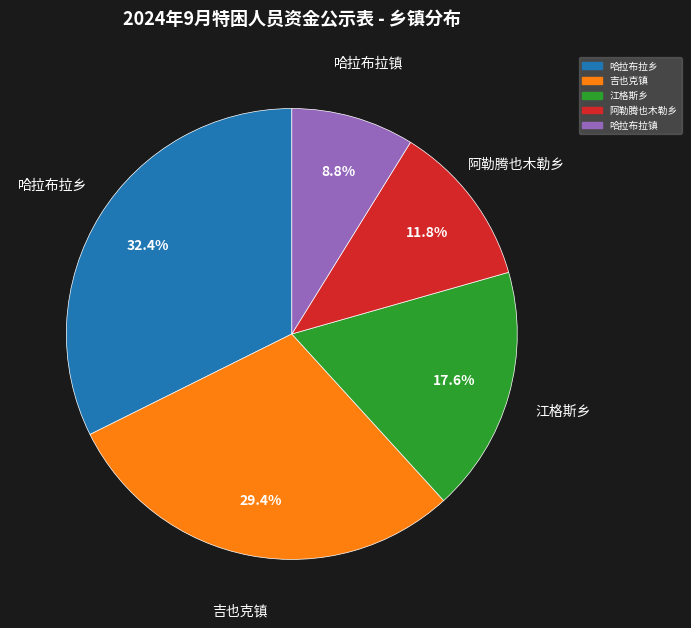

What is the smallest slice in the pie chart?

哈拉布拉镇